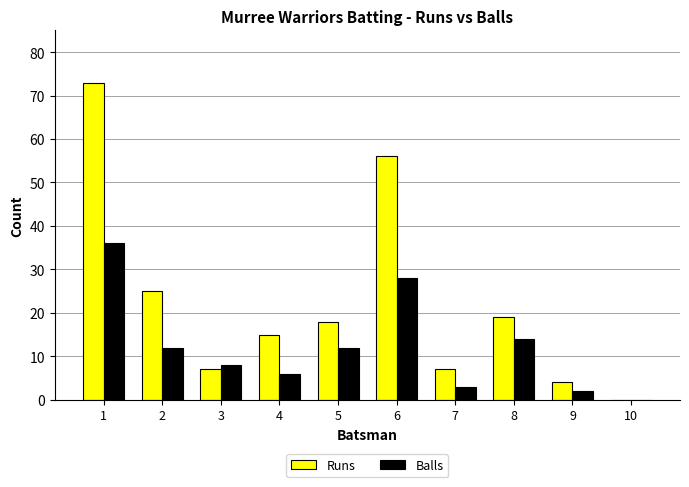

True or false: Balls has a value of 7 at 5.

False